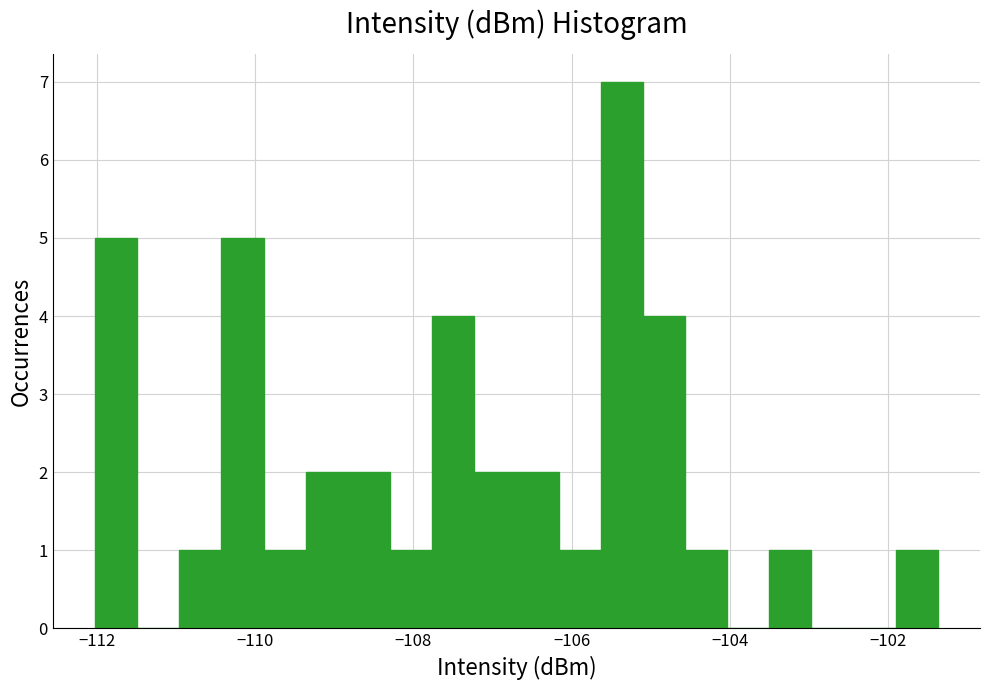

Read against the x-axis, roughly where is the centre of the tallest bar?

-105.4